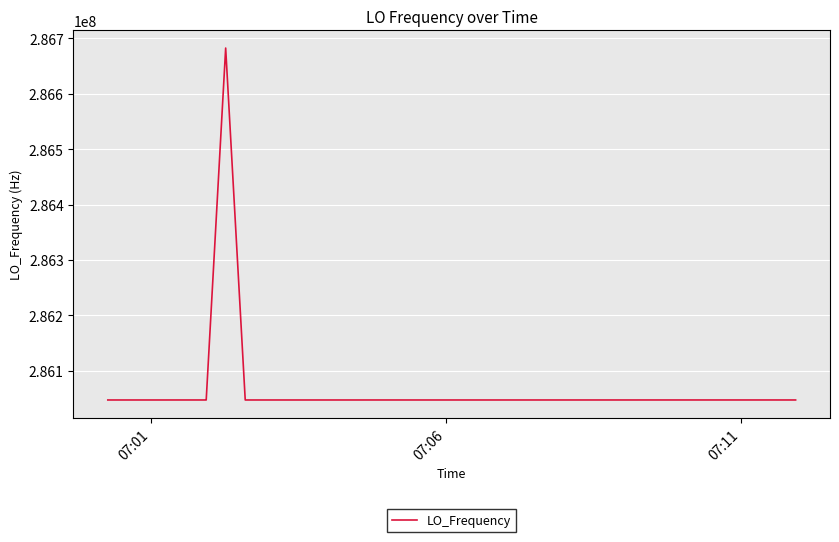

What is the minimum value shown in the chart?

286046996.9